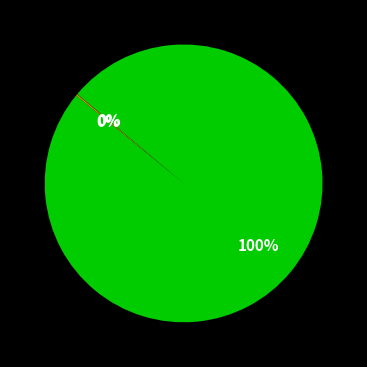

Is there a majority slice in this chart?

Yes